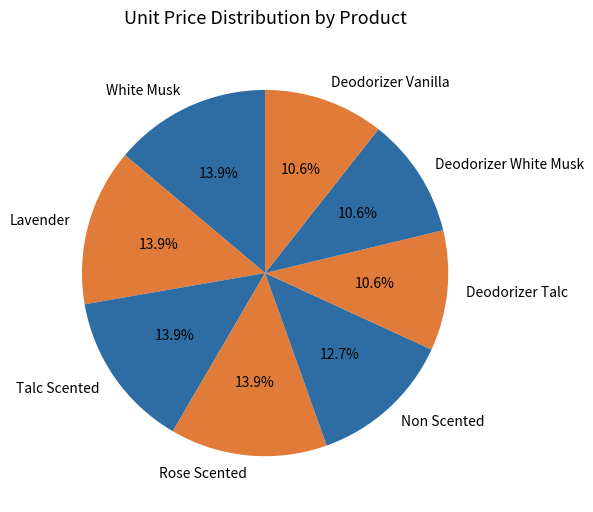

To the nearest percent, what percentage of the pie is Deodorizer Talc?

11%